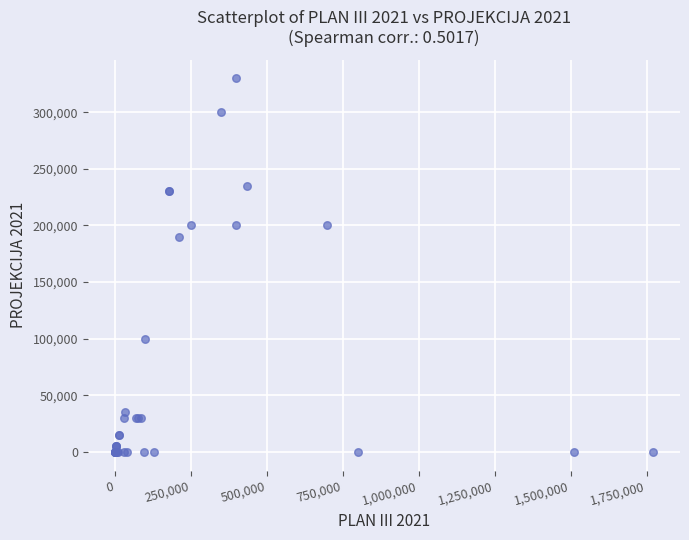

What Y value in the scatter plot is closest to 165000?

190000